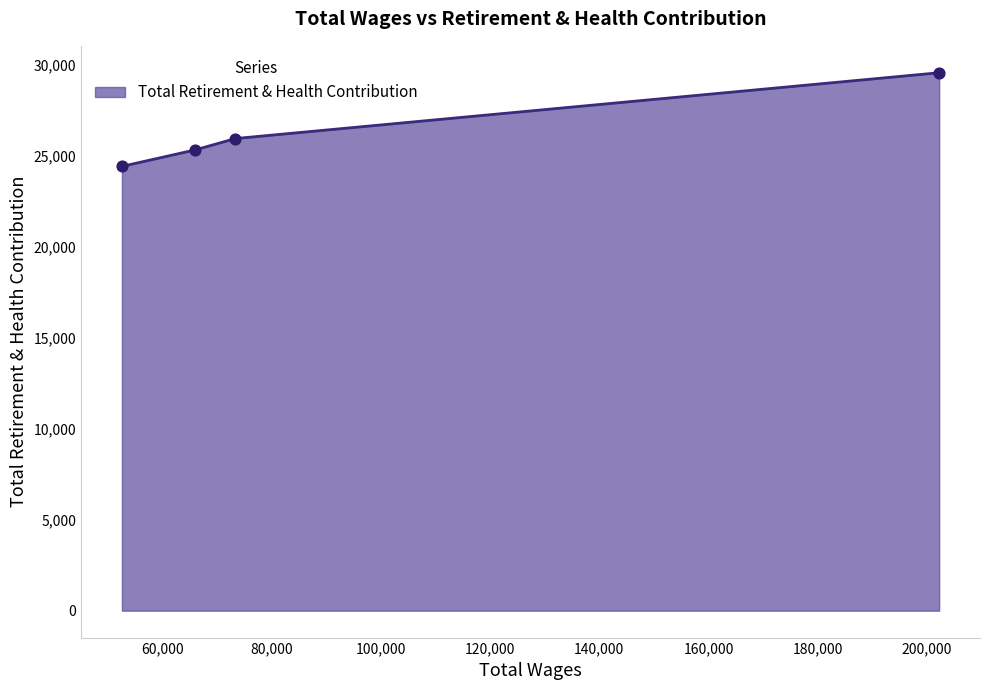

What is the sum of all values?

105234